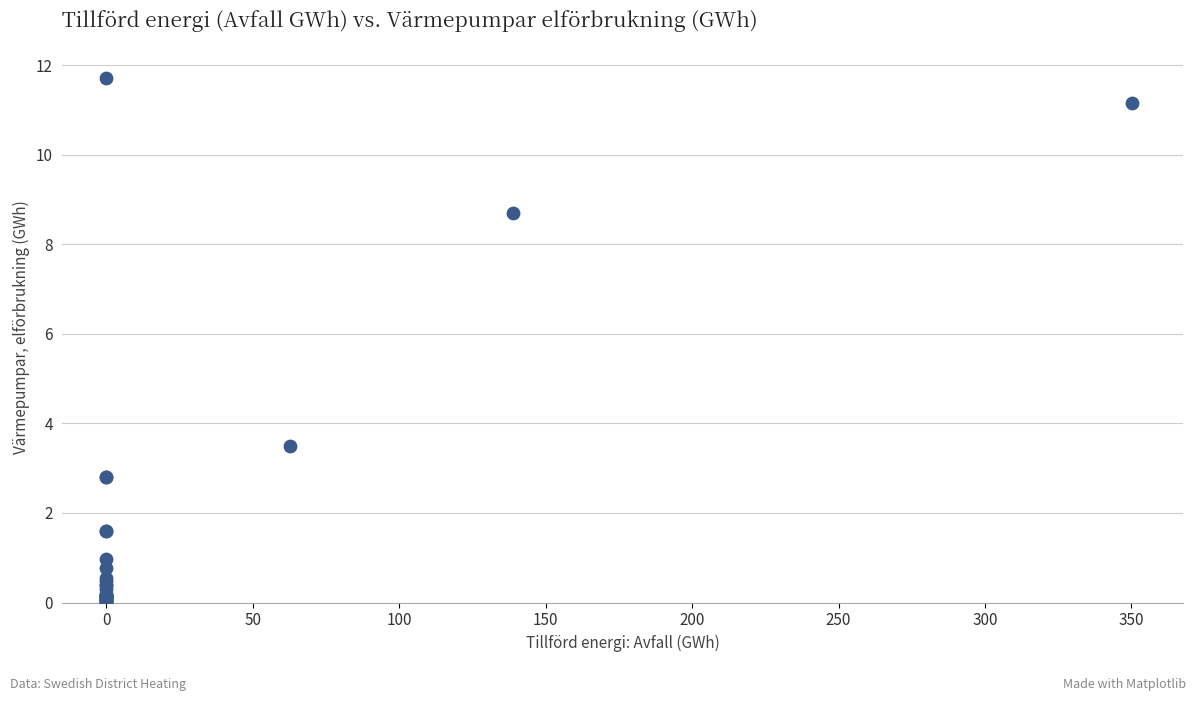

What Y value in the scatter plot is closest to 5?

3.5